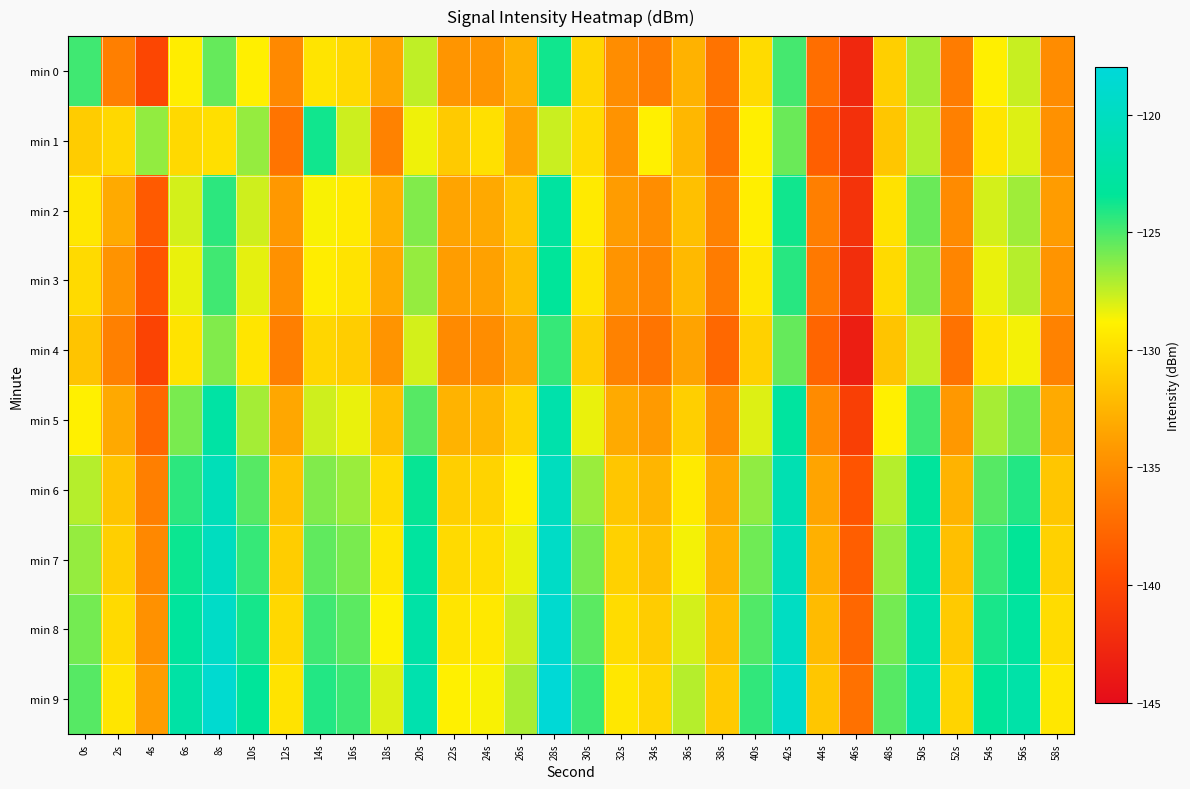

Rank the series by their maximum value, from lowest to highest.

min 4, min 1, min 0, min 3, min 2, min 5, min 6, min 7, min 8, min 9